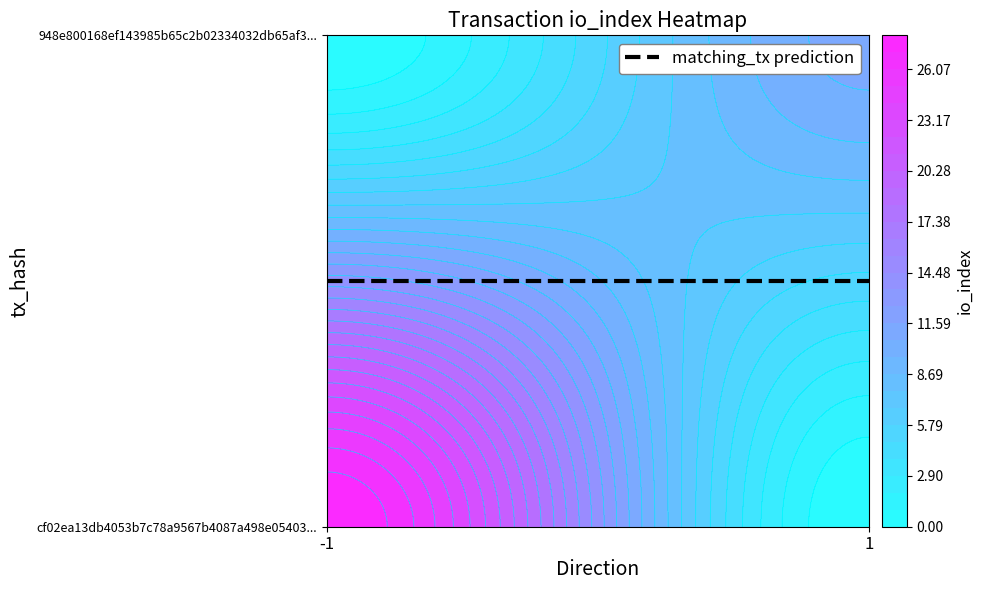

Is it true that cf02ea13db4053b7c78a9567b4087a498e05403 equals 0 at direction?

False